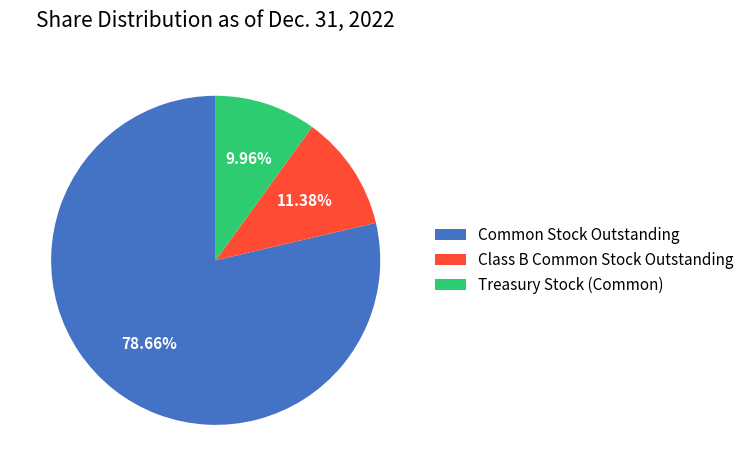

Which slice is the smallest?

Treasury Stock (Common)